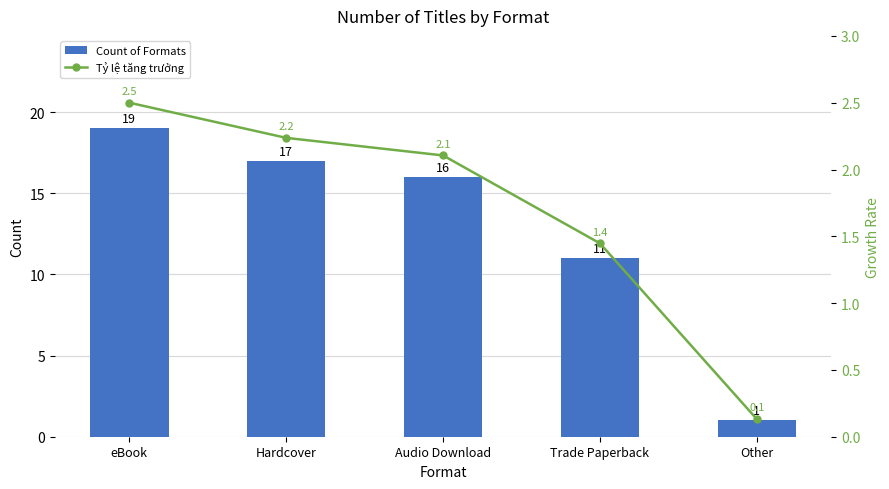

How many data points does each series have?

5